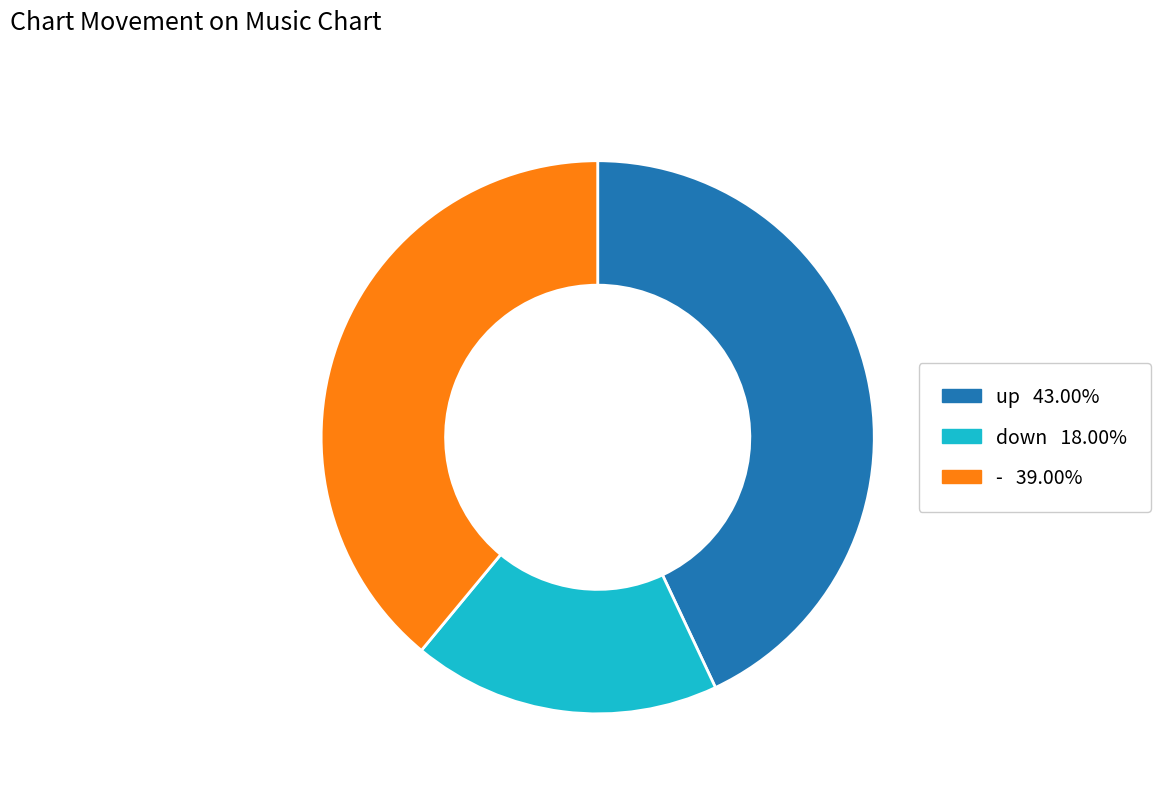

Between - and up, which is larger?

up